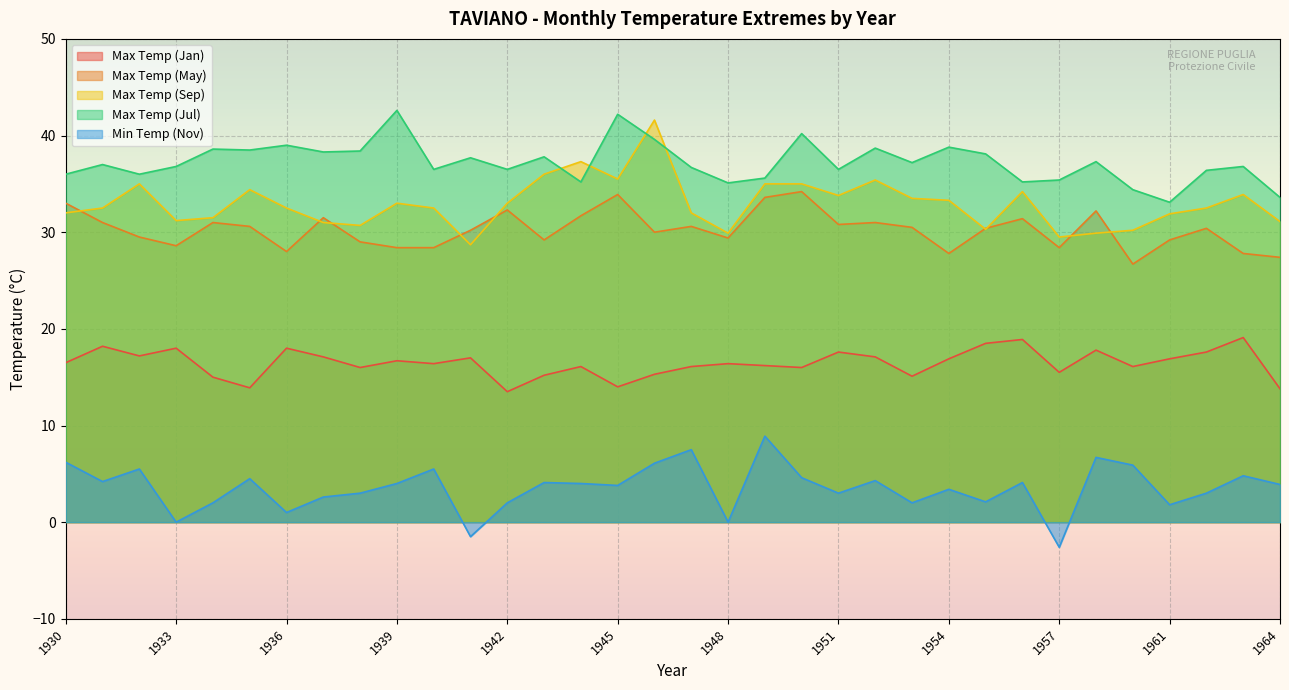

How many data points does each series have?

34